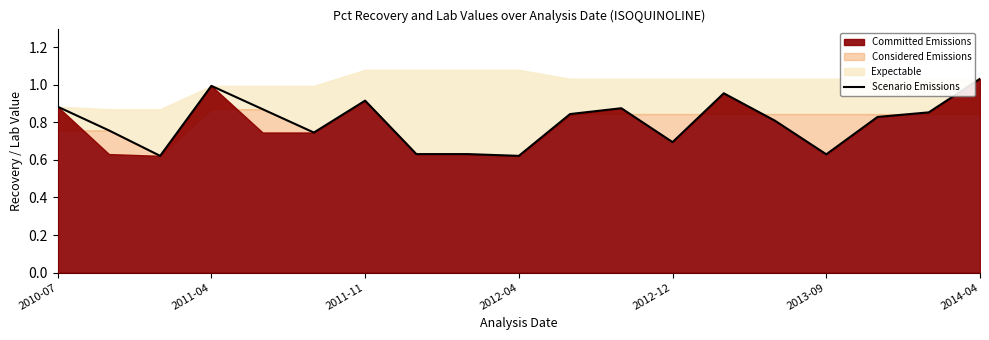

The value at 13 is 1.7. True or false?

False